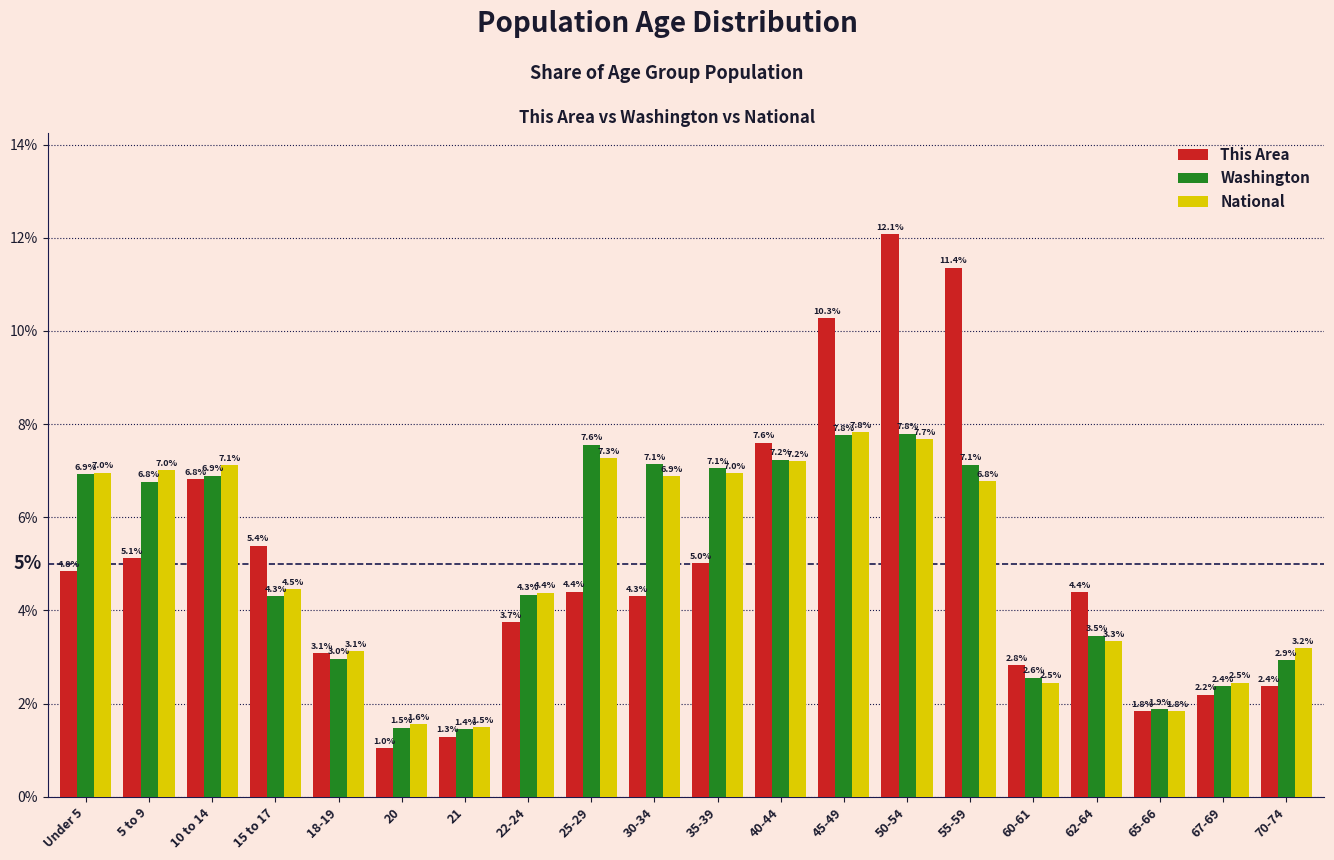

Reading left to right, extract all data points from this chart.

This Area: Under 5=4.8	5 to 9=5.1	10 to 14=6.8	15 to 17=5.4	18-19=3.1	20=1.0	21=1.3	22-24=3.7	25-29=4.4	30-34=4.3	35-39=5.0	40-44=7.6	45-49=10.3	50-54=12.1	55-59=11.4	60-61=2.8	62-64=4.4	65-66=1.8	67-69=2.2	70-74=2.4
Washington: Under 5=6.9	5 to 9=6.8	10 to 14=6.9	15 to 17=4.3	18-19=3.0	20=1.5	21=1.4	22-24=4.3	25-29=7.6	30-34=7.1	35-39=7.1	40-44=7.2	45-49=7.8	50-54=7.8	55-59=7.1	60-61=2.6	62-64=3.5	65-66=1.9	67-69=2.4	70-74=2.9
National: Under 5=7.0	5 to 9=7.0	10 to 14=7.1	15 to 17=4.5	18-19=3.1	20=1.6	21=1.5	22-24=4.4	25-29=7.3	30-34=6.9	35-39=7.0	40-44=7.2	45-49=7.8	50-54=7.7	55-59=6.8	60-61=2.5	62-64=3.3	65-66=1.8	67-69=2.5	70-74=3.2